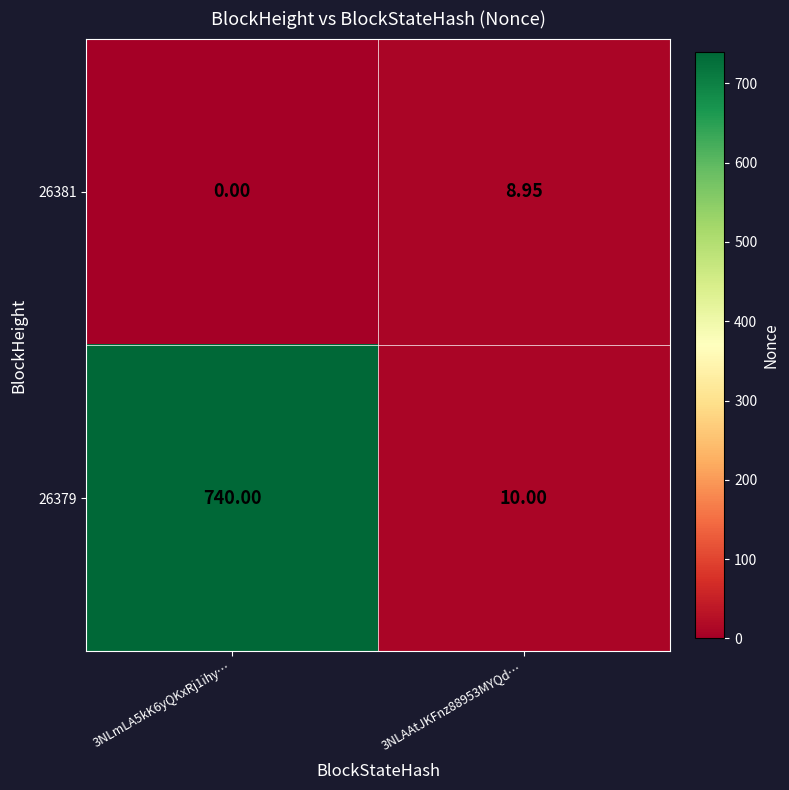

Is the value of 26381 at 3NLAAtJKFnz88953MYQd… greater than the value of 26379 at 3NLmLA5kK6yQKxRj1ihy…?

No